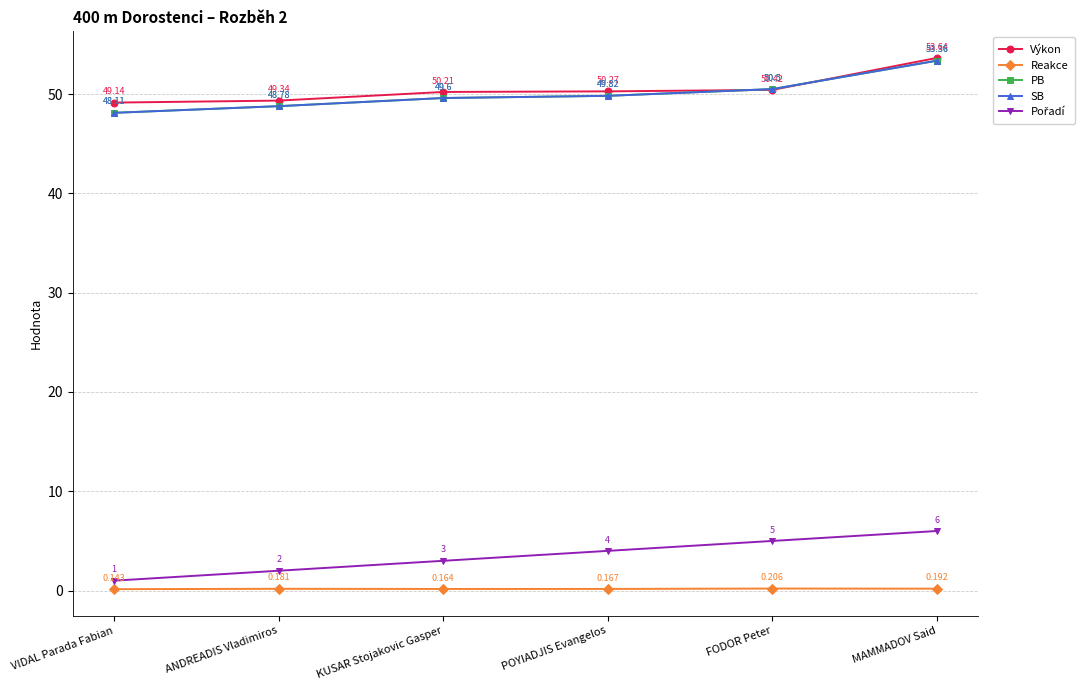

Is this an area chart (filled region under the line)?

No